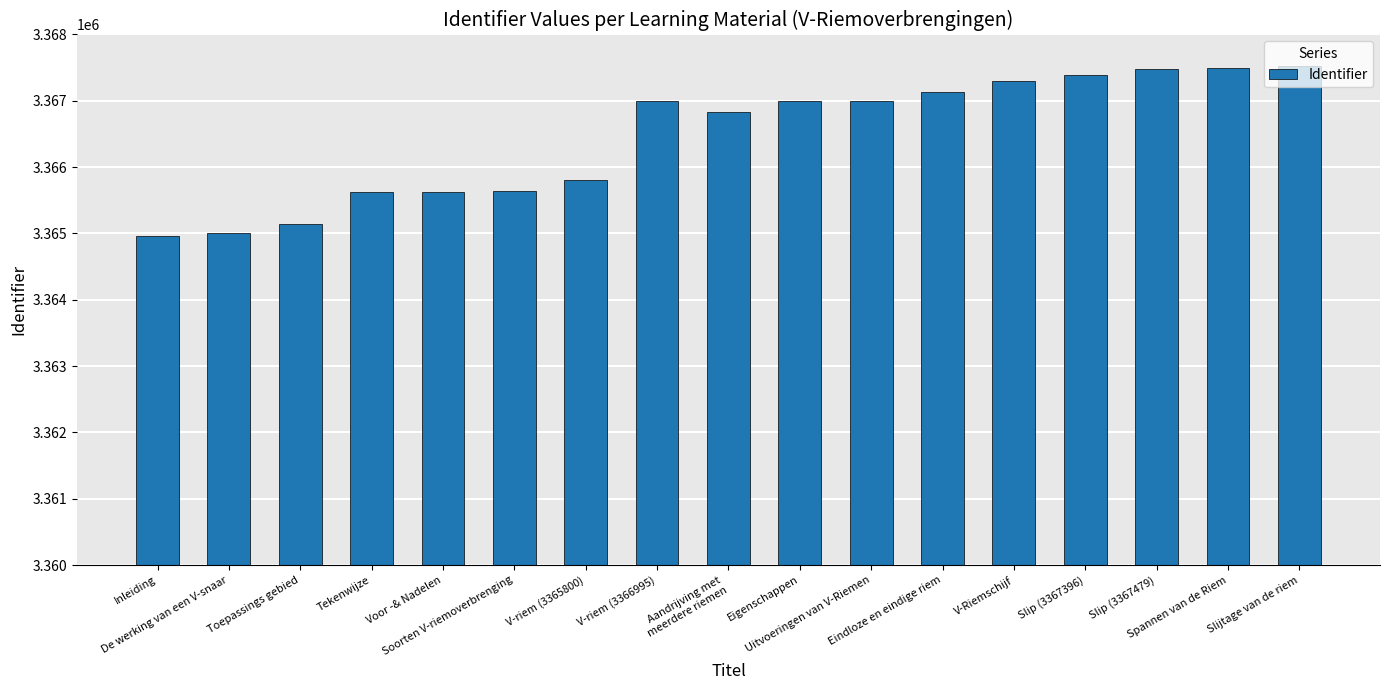

What is the difference between the maximum and minimum values?

2563